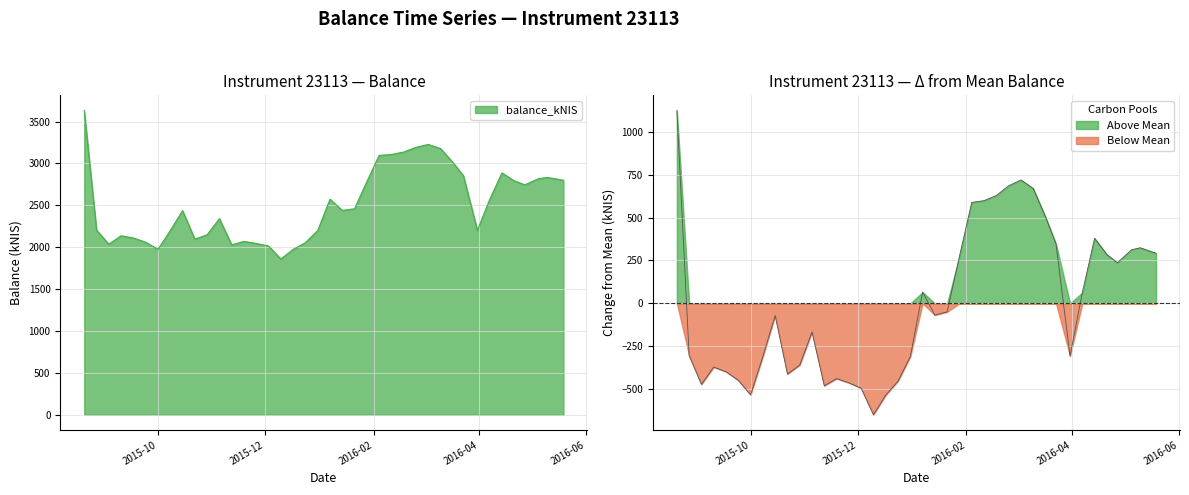

What is the difference between the maximum and minimum values?

1772.5